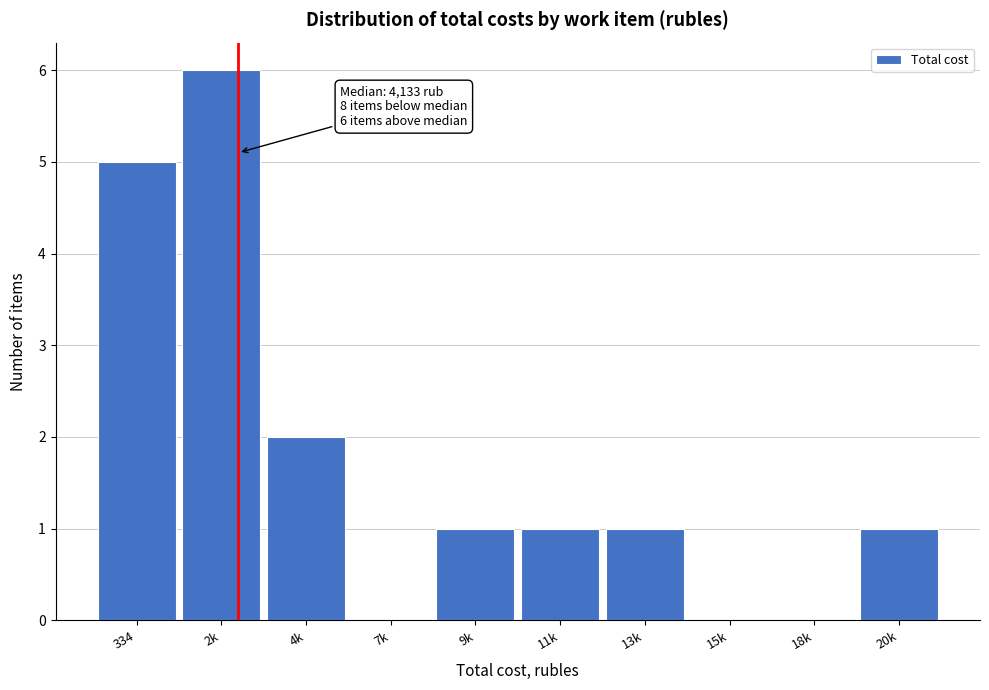

Reading left to right, list all the values displayed in this chart.

334=5	2k=6	4k=2	7k=0	9k=1	11k=1	13k=1	15k=0	18k=0	20k=1